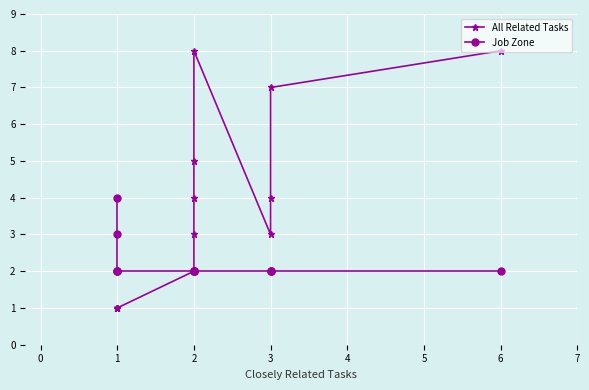

Is it true that Job Zone equals 2 at 3?

True